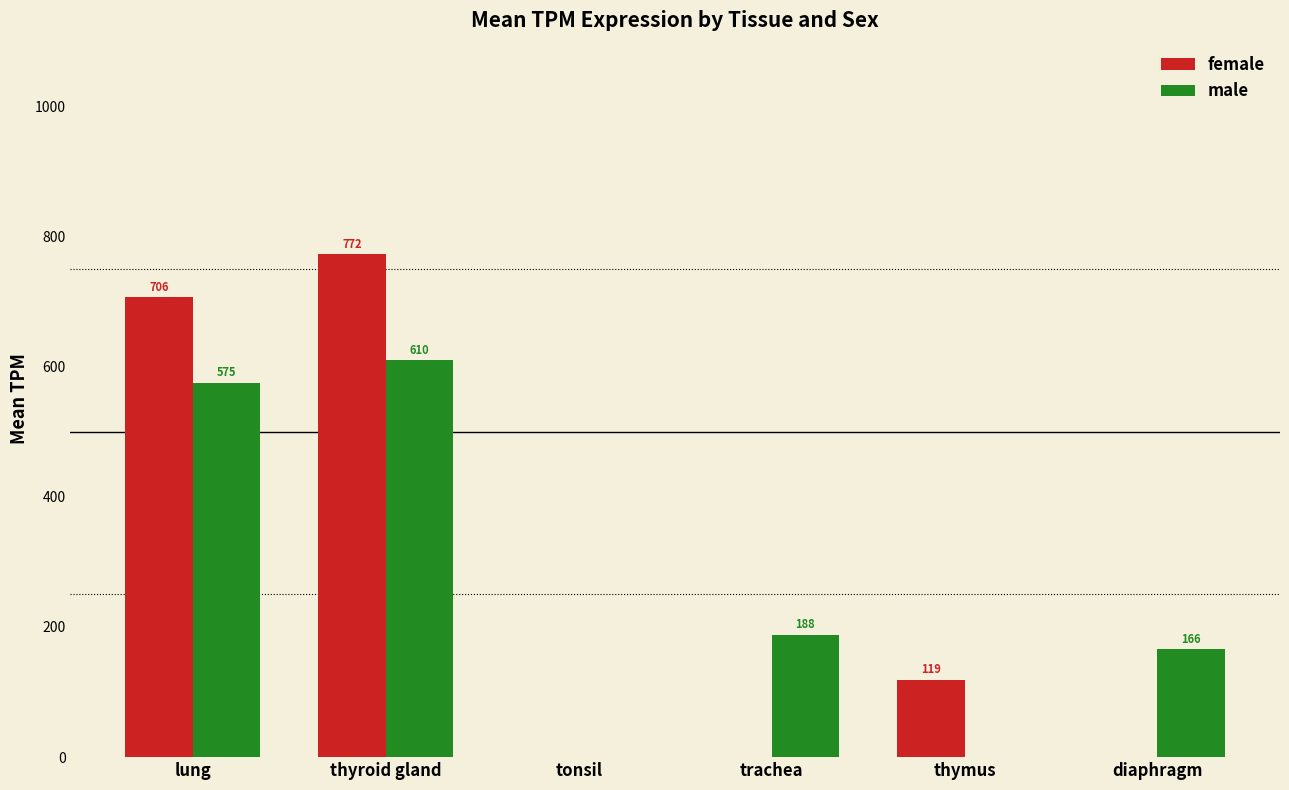

What is the greatest value displayed?

772.4